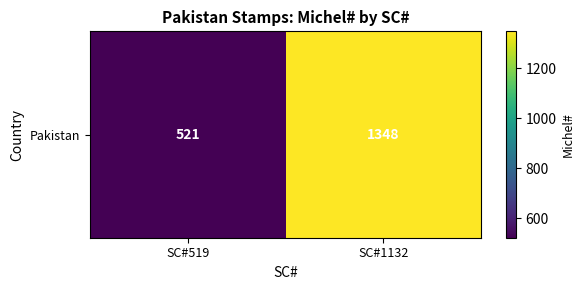

Rank the categories by value from lowest to highest.

SC#519, SC#1132